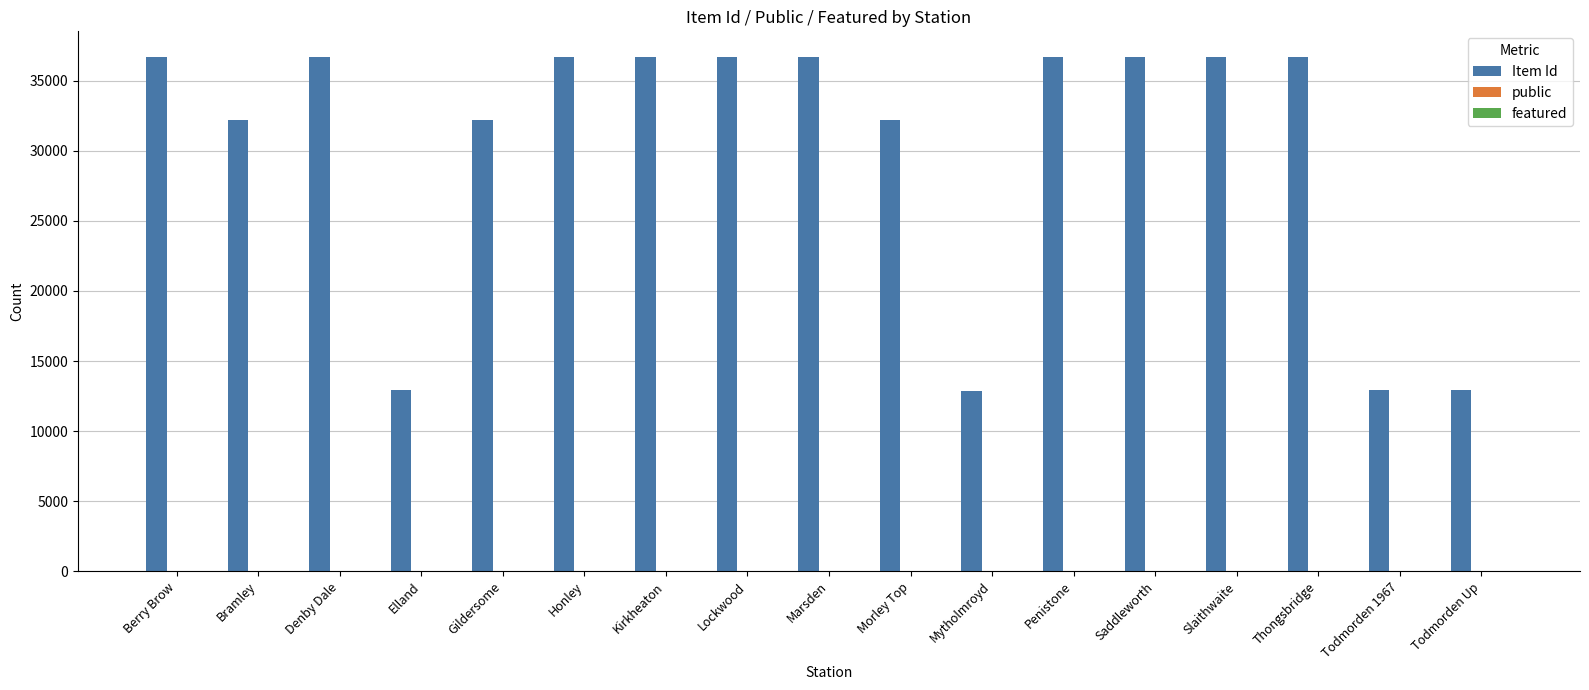

What is the greatest value displayed?

36685